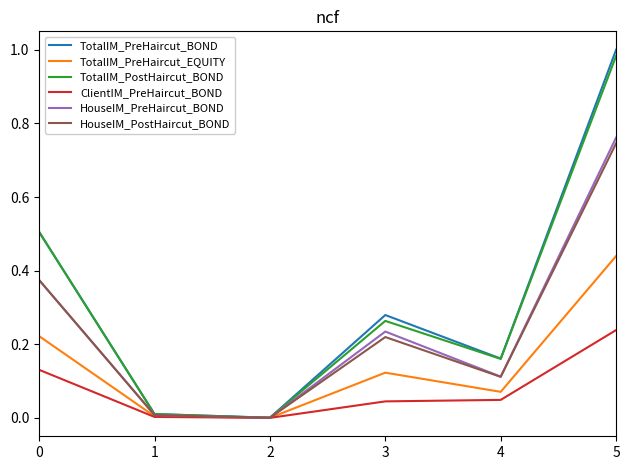

Does the chart display data point markers on the line(s)?

No